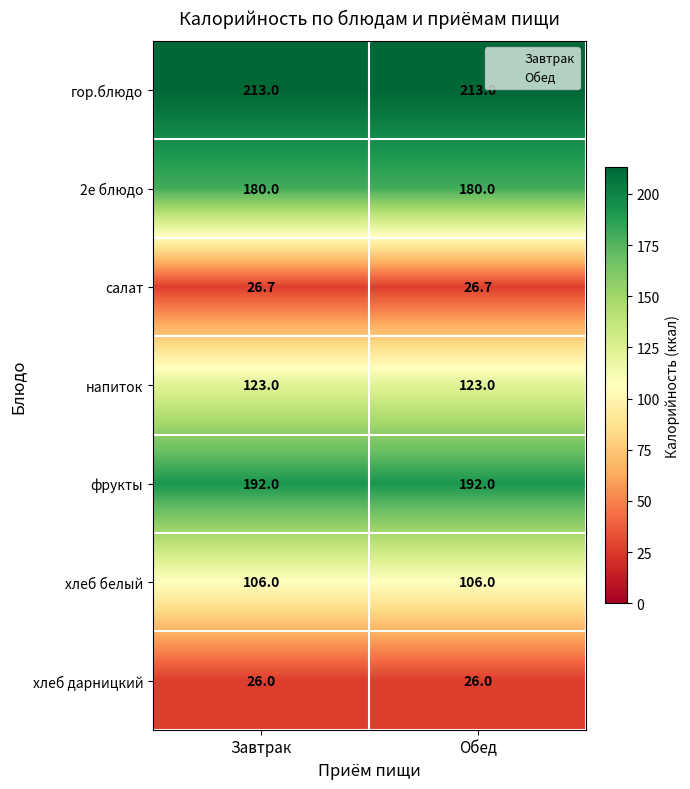

Which series has the largest total across all categories?

гор.блюдо